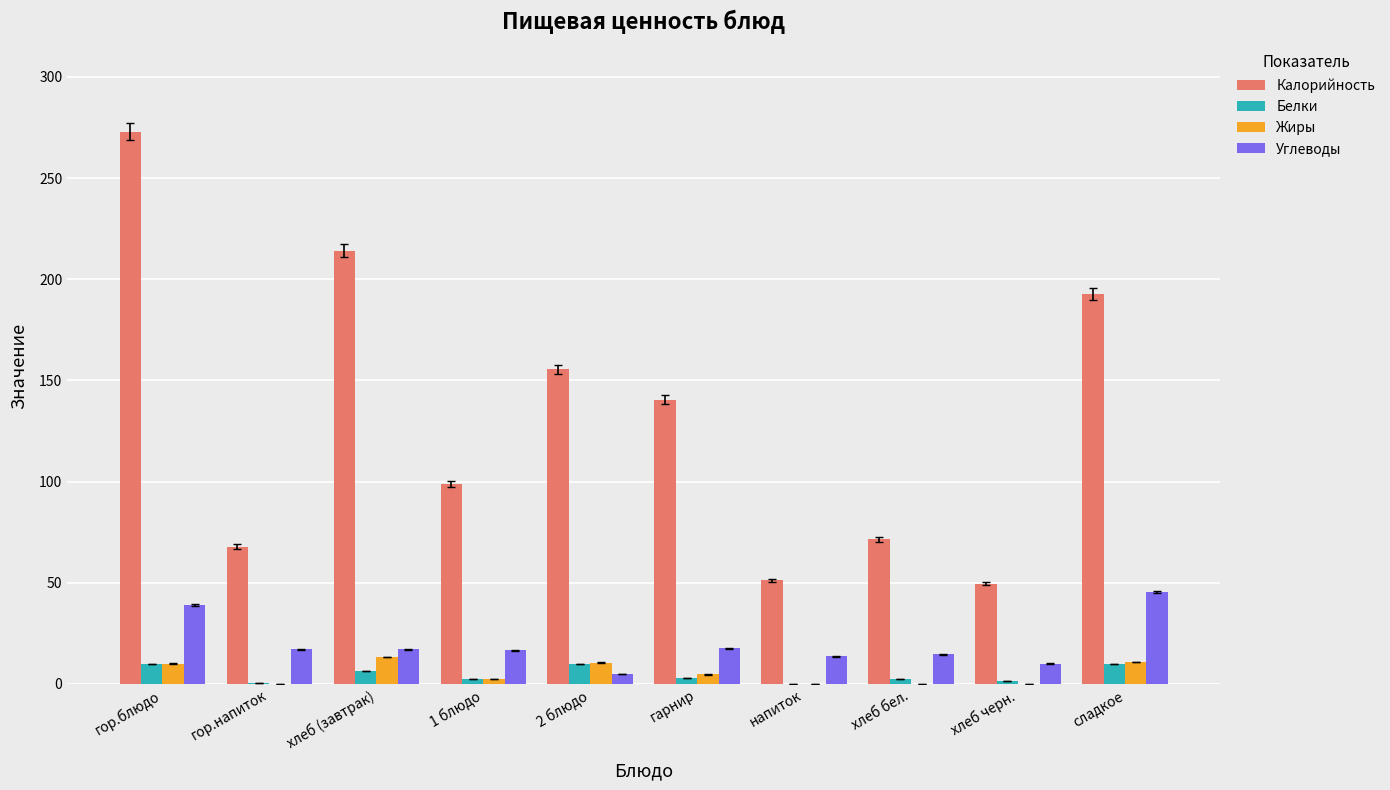

Is it true that Калорийность equals 192.6 at сладкое?

True